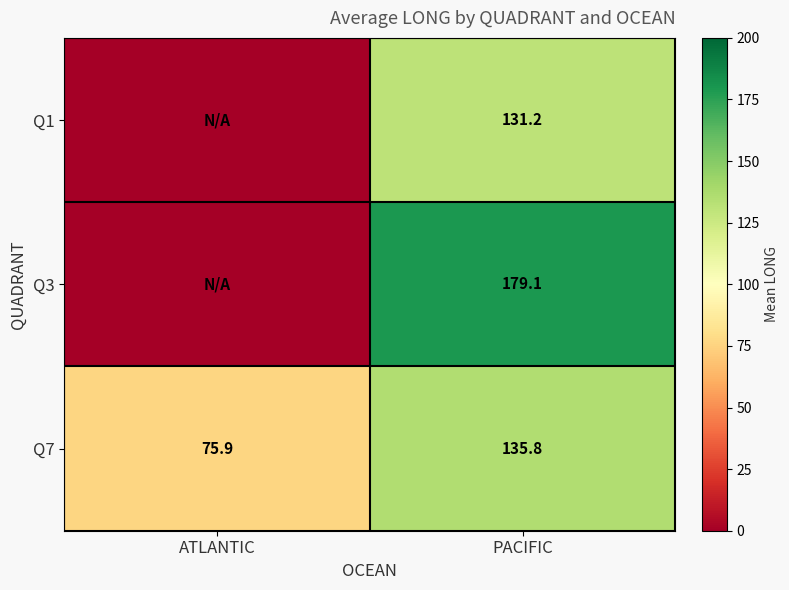

The value of Q7 at ATLANTIC is 44.1. True or false?

False